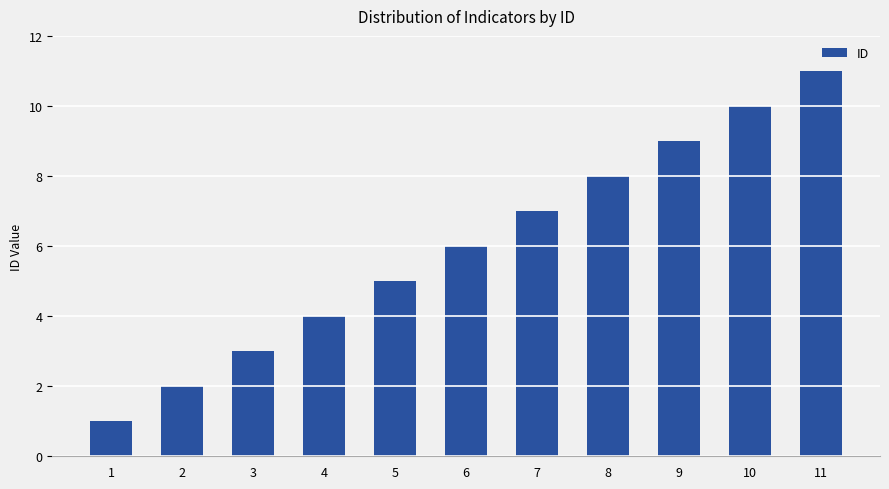

How many distinct data groups are displayed?

1